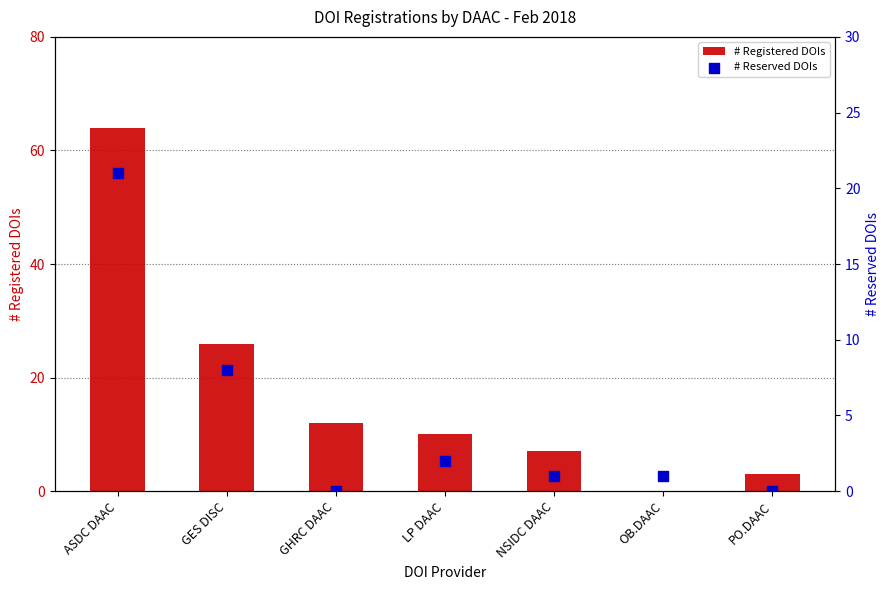

Which series reaches the minimum Y coordinate?

# Registered DOIs